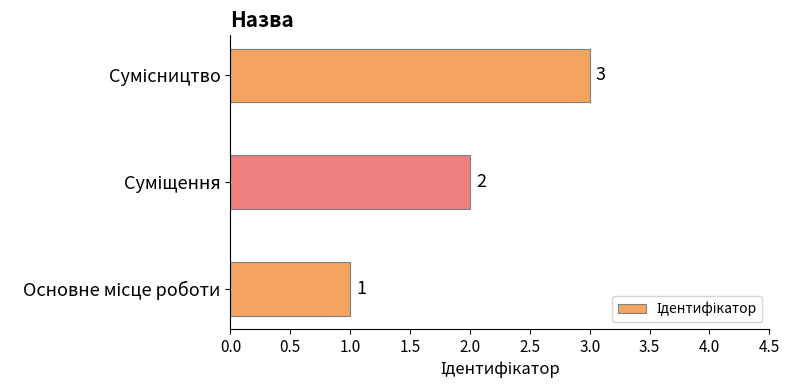

What is the greatest value displayed?

3